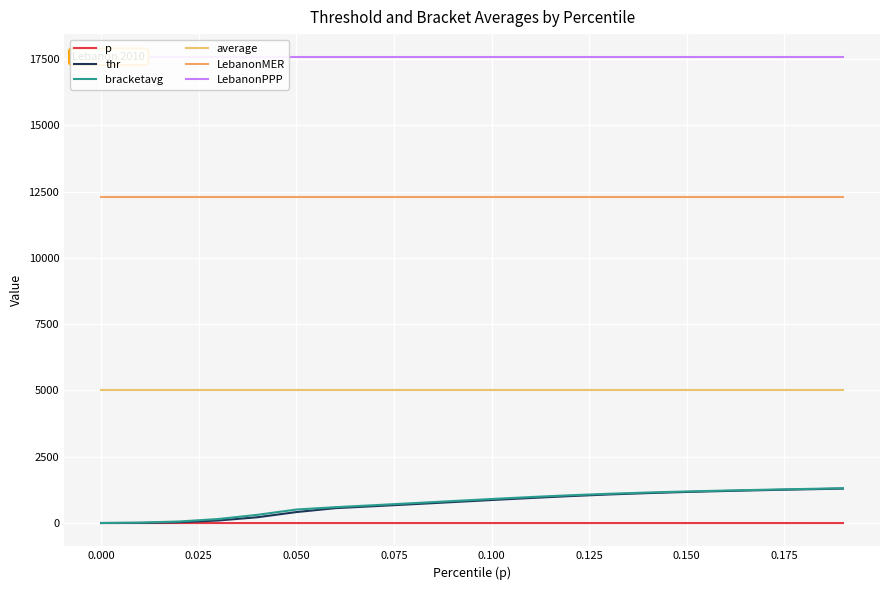

True or false: LebanonPPP and thr cross at least once.

False